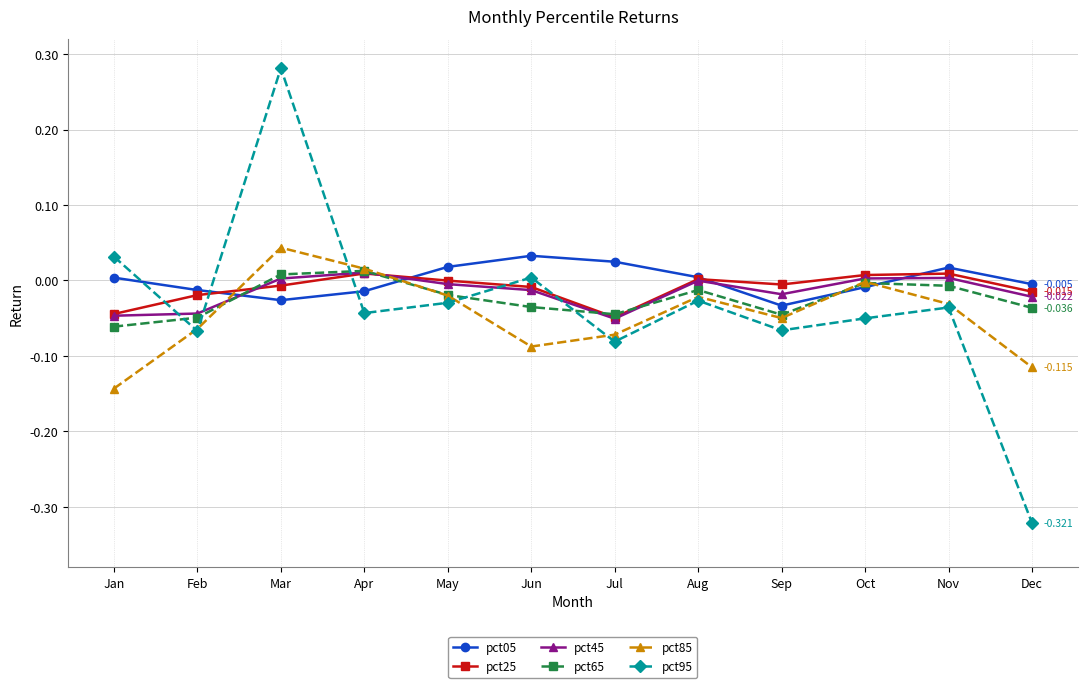

How many values in the pct05 series exceed 0?

6